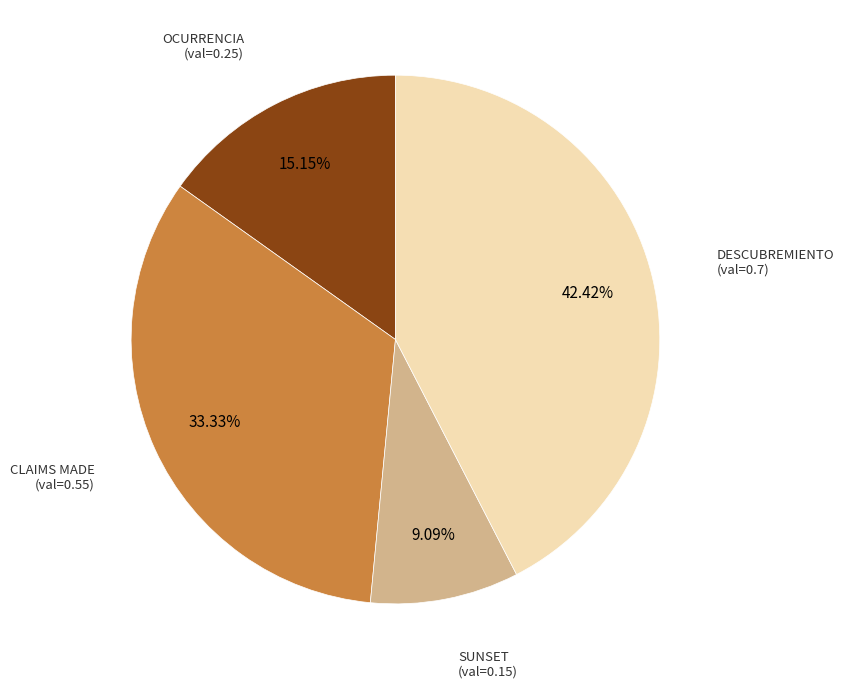

The DESCUBREMIENTO slice represents 42% of the pie. True or false?

True